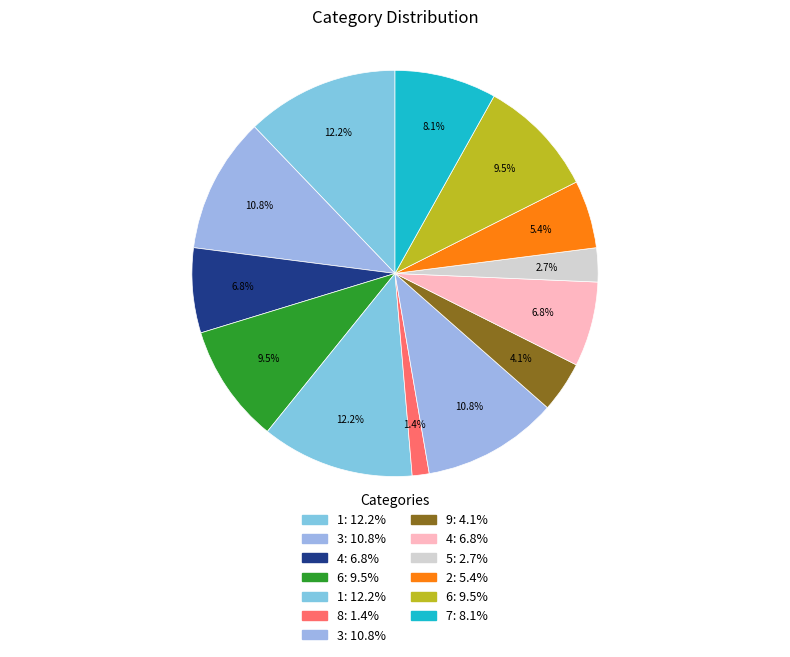

How many slices are in this pie chart?

13